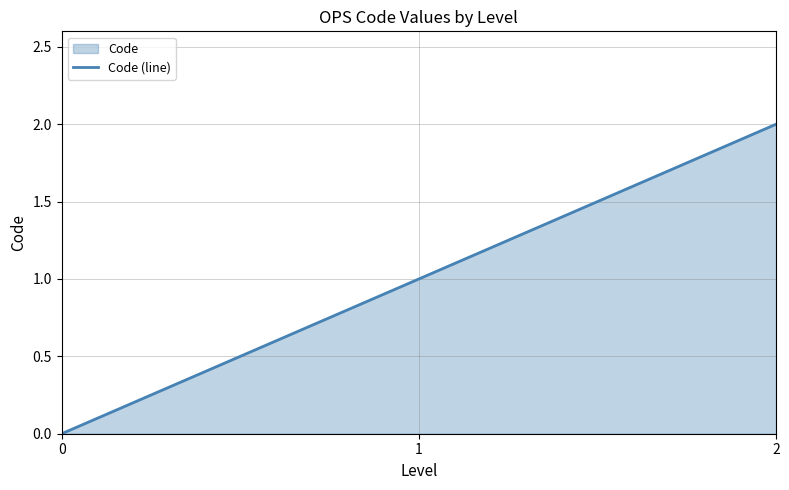

Count the number of data series in this chart.

1